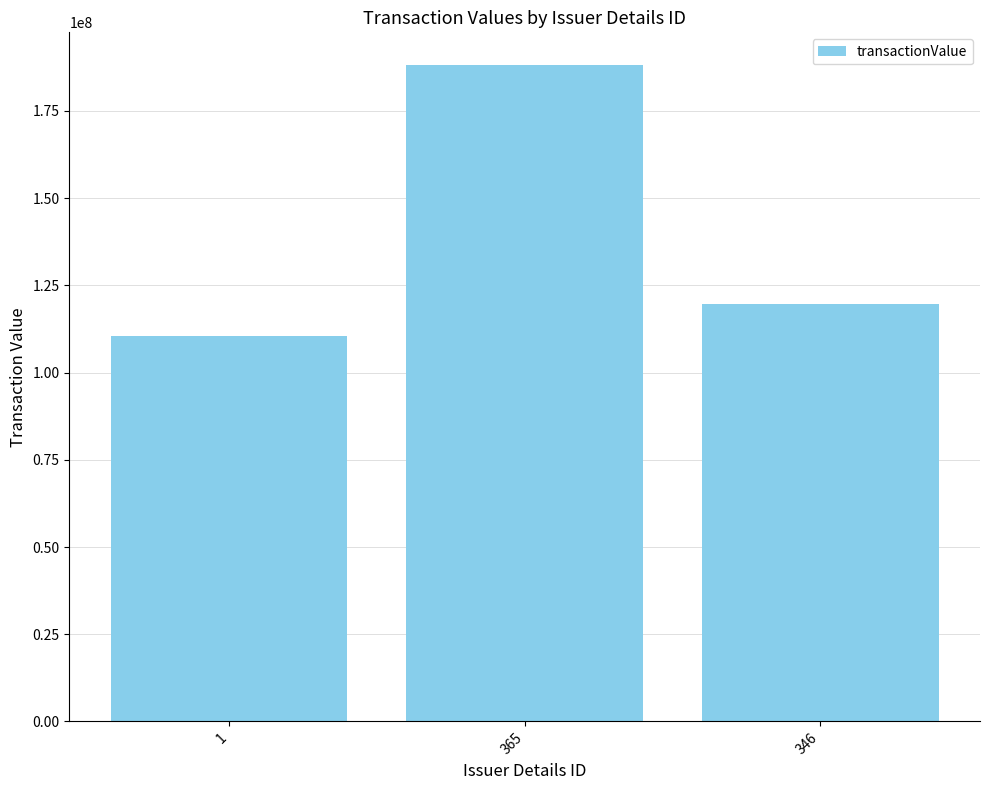

The chart shows a value of 26751925 at 346. True or false?

False